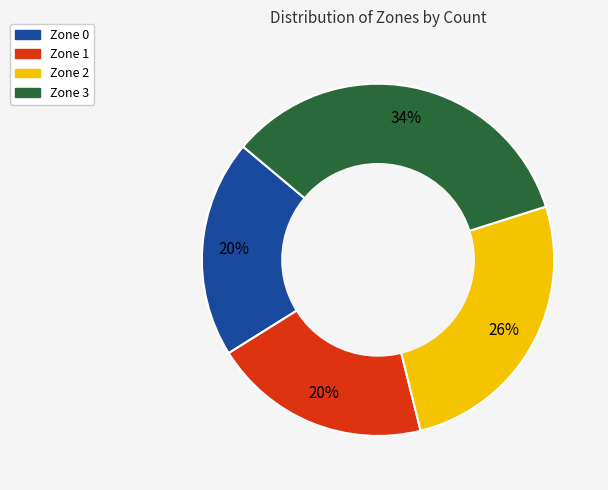

Approximately how many times larger is the value at Zone 2 compared to Zone 0?

1.3